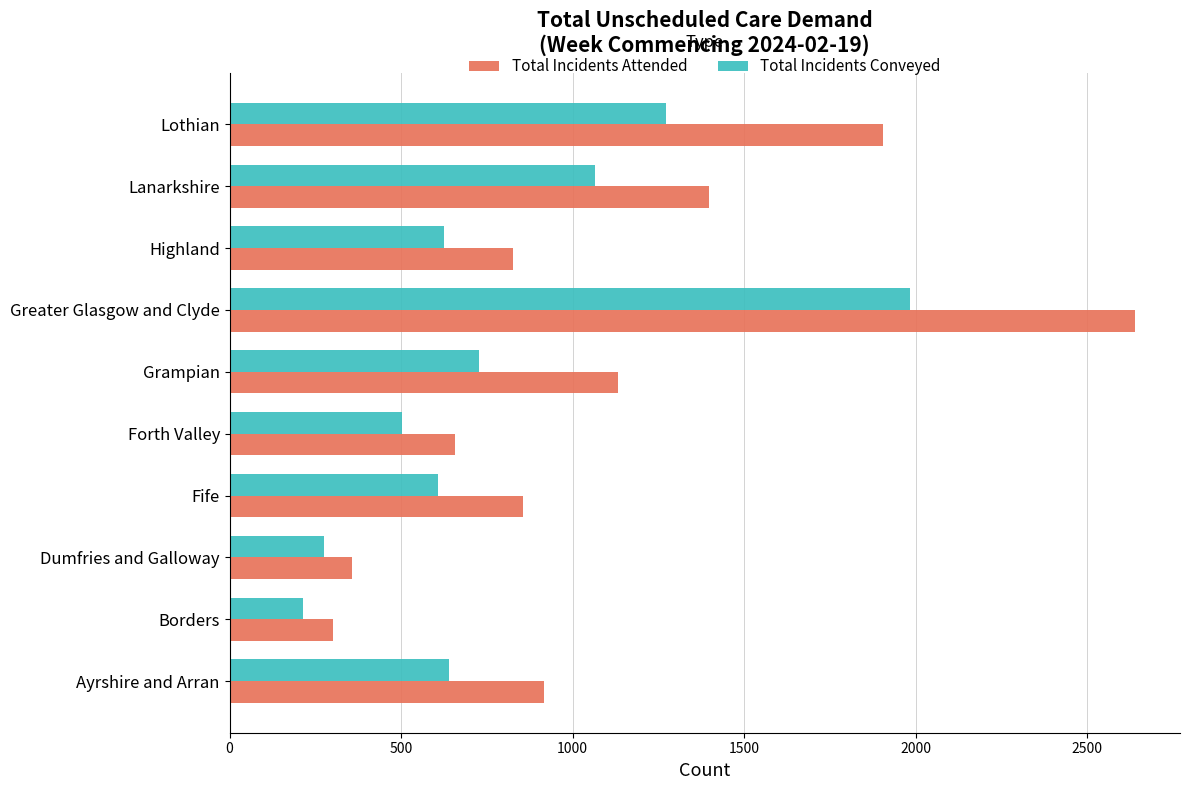

True or false: Total Incidents Conveyed has a value of 1273 at Lothian.

True